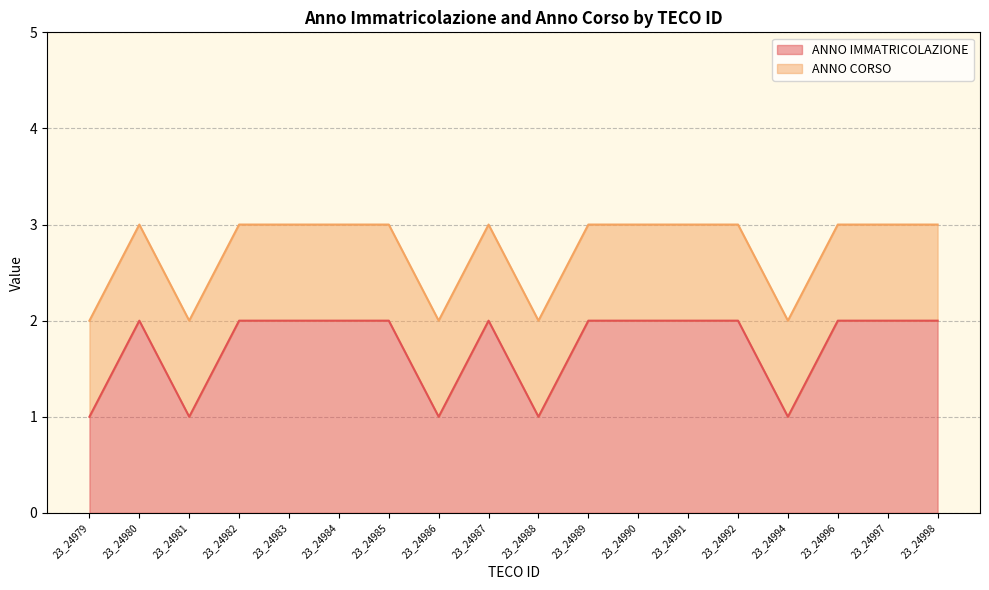

How many points are higher than both their immediate neighbors (excluding endpoints)?

2